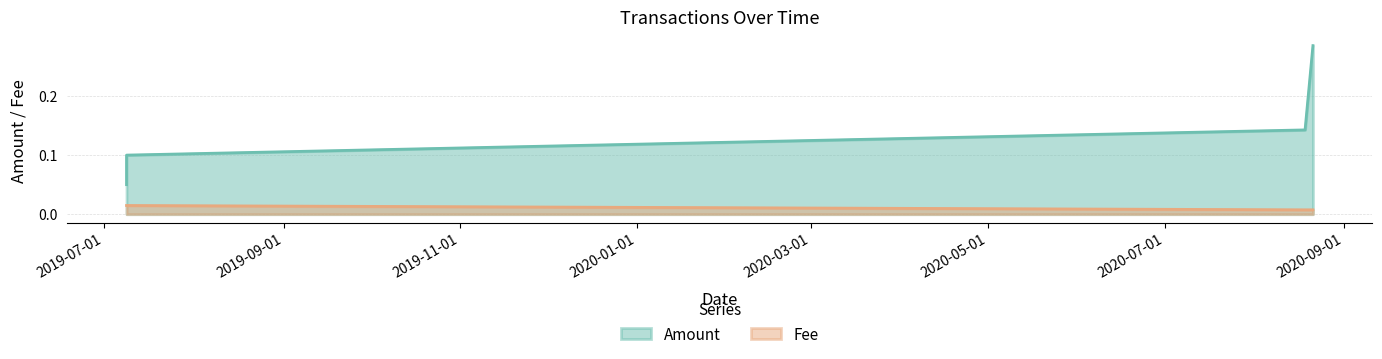

At which category is the sum across all series the highest?

2020-08-21 05:02:02